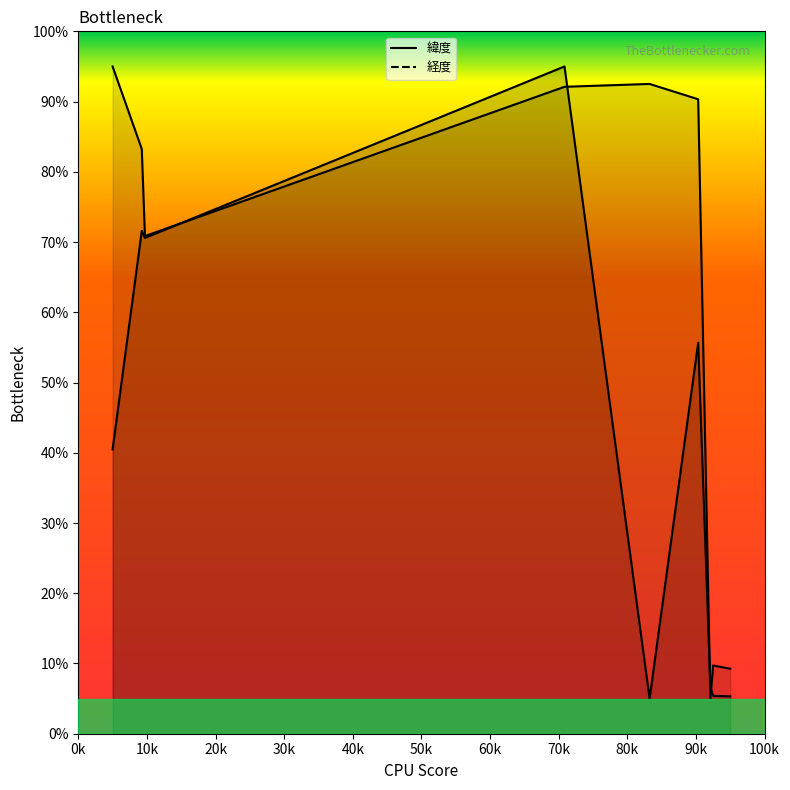

At how many categories does at least one series exceed 48?

6